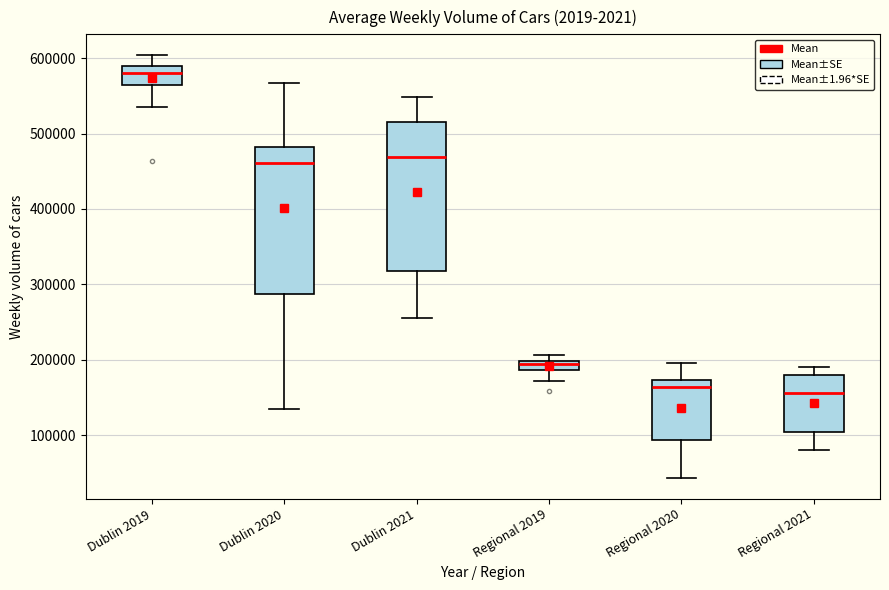

Where does the lower whisker of the box for Regional 2019 end on the y-axis? The values are not printed on the chart, so give them approximately, as read against the axis.

170000